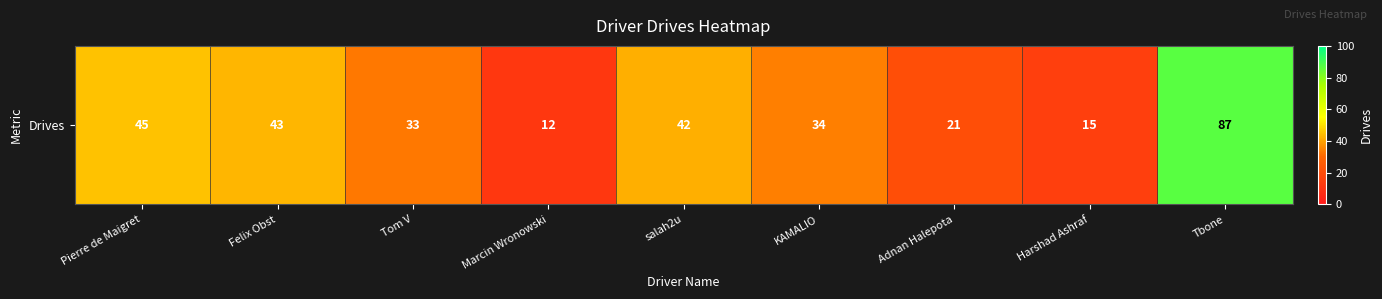

Where is the data nearest to the value 49?

Pierre de Maigret